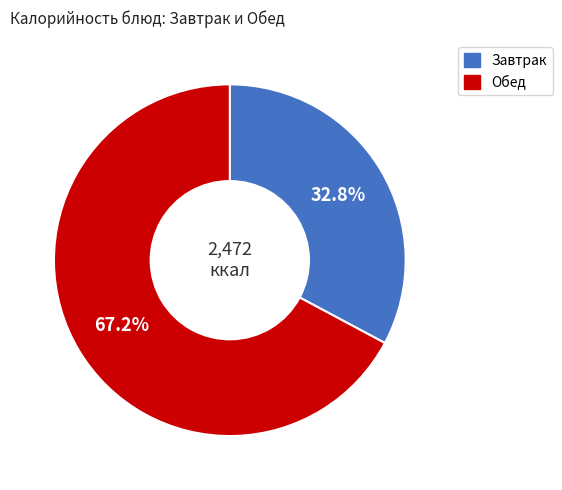

How many slices are in this pie chart?

2